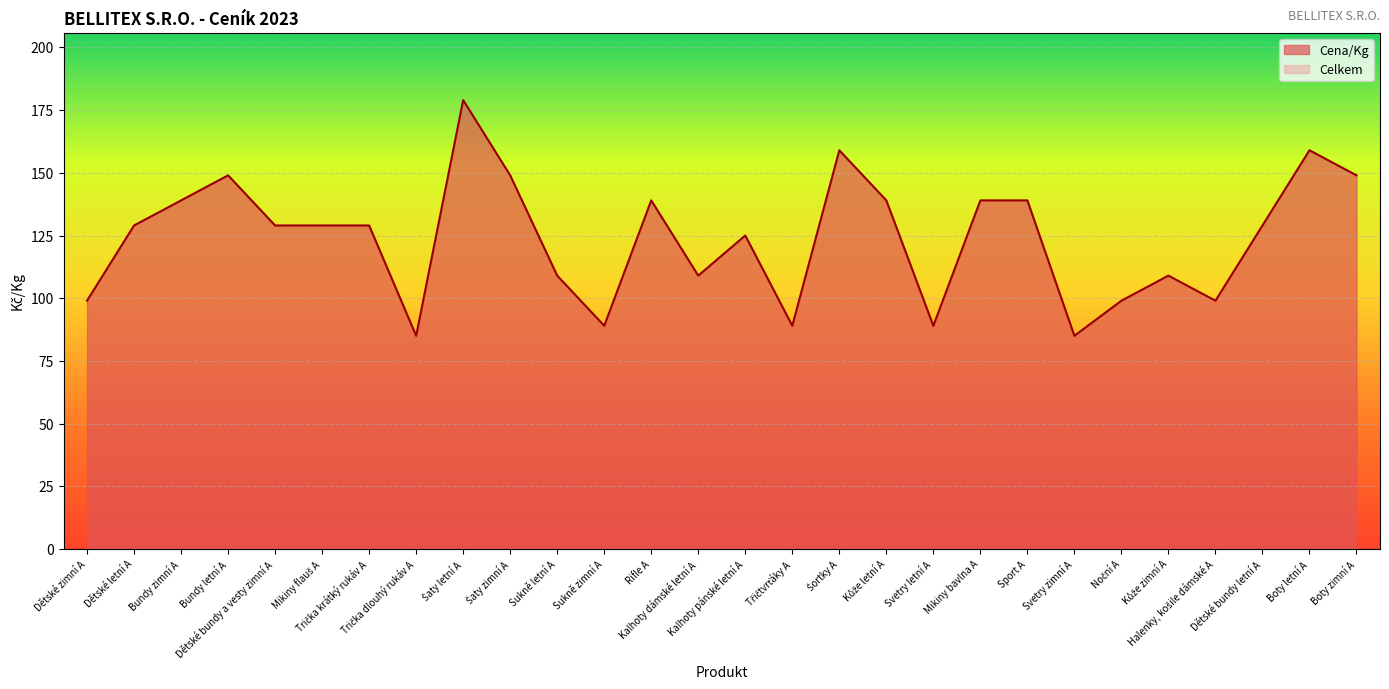

Does the chart display data point markers on the line(s)?

No